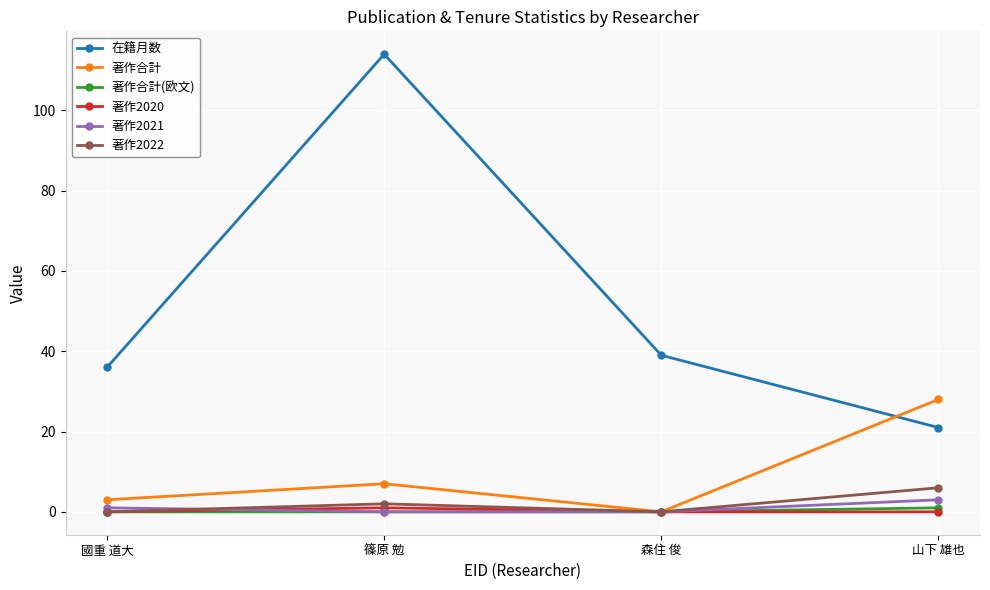

True or false: 在籍月数 has a value of 189 at 篠原 勉.

False